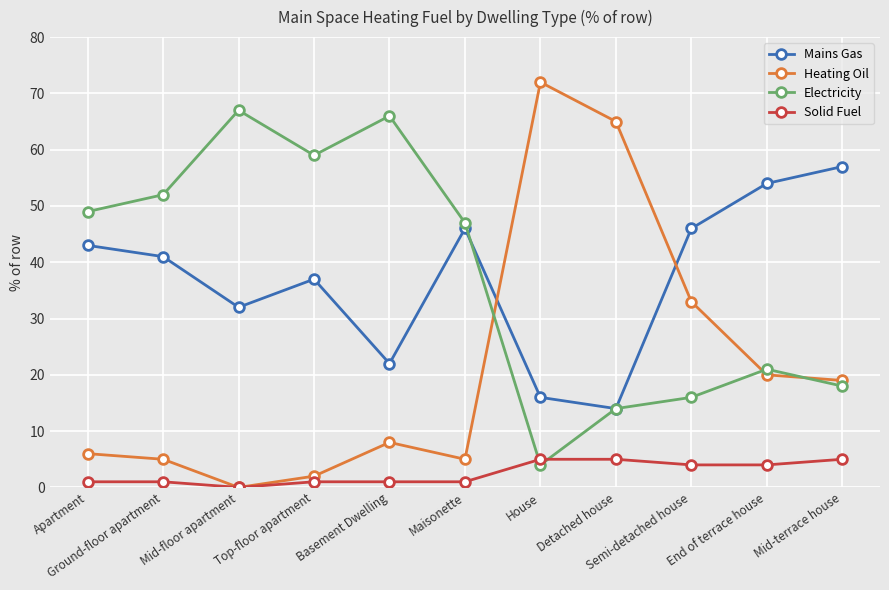

What is the label of the 6th point from the right?

Maisonette